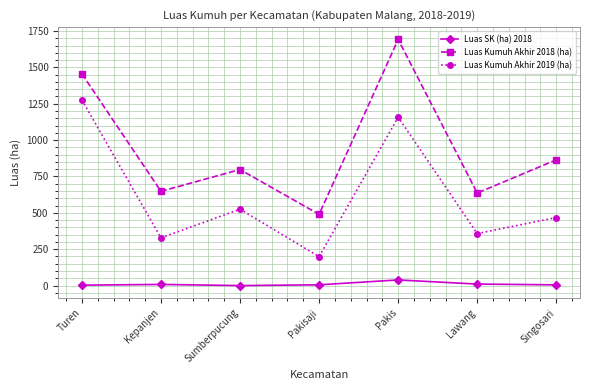

Which series has the largest total across all categories?

Luas Kumuh Akhir 2018 (ha)